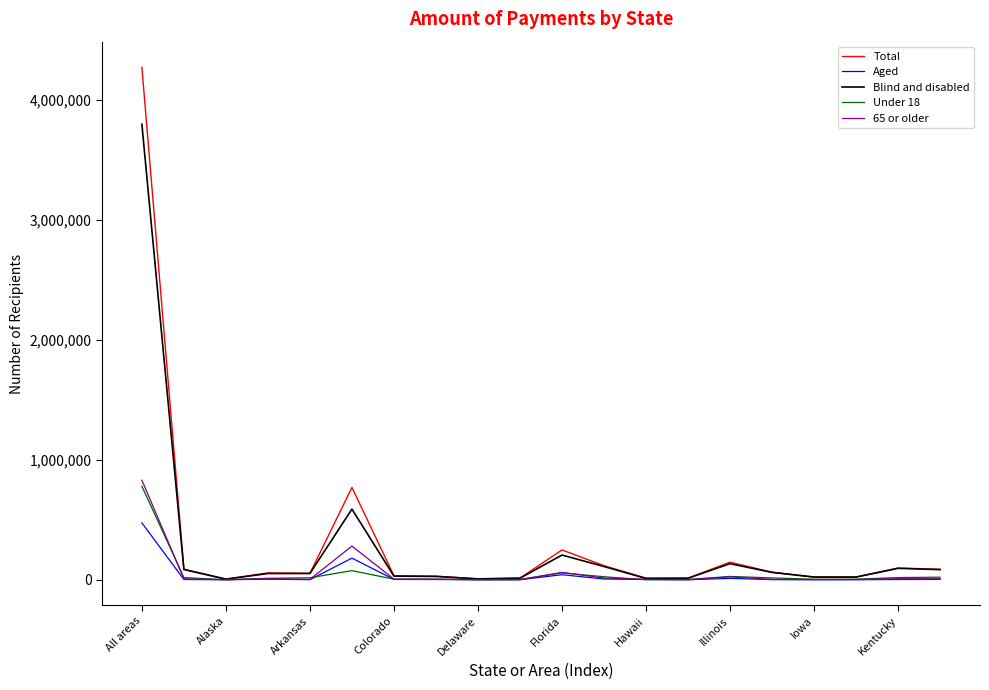

Which series has the largest range (max minus min)?

Total